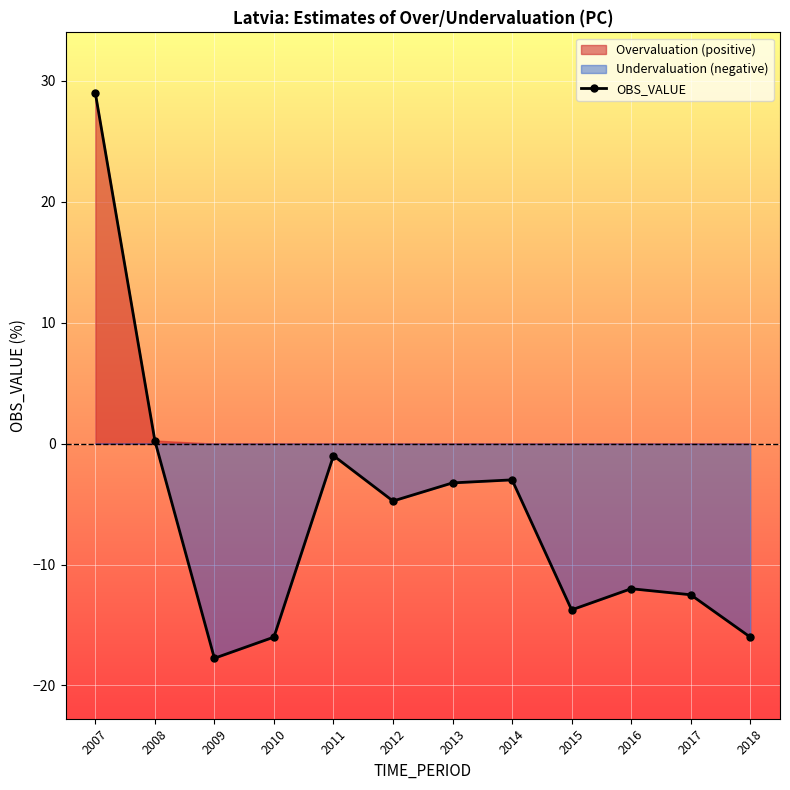

What is the sum of the values at 2014 and 2008?

-2.8